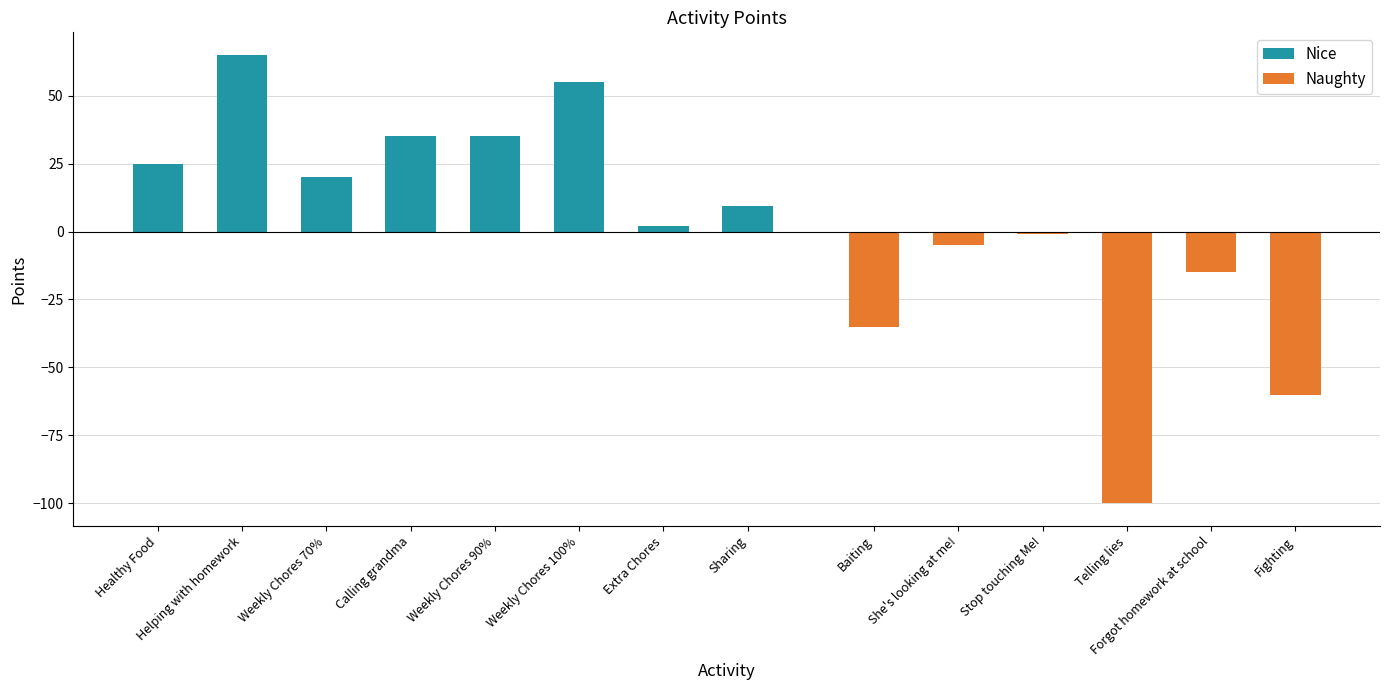

At which label does Nice reach its minimum?

Extra Chores